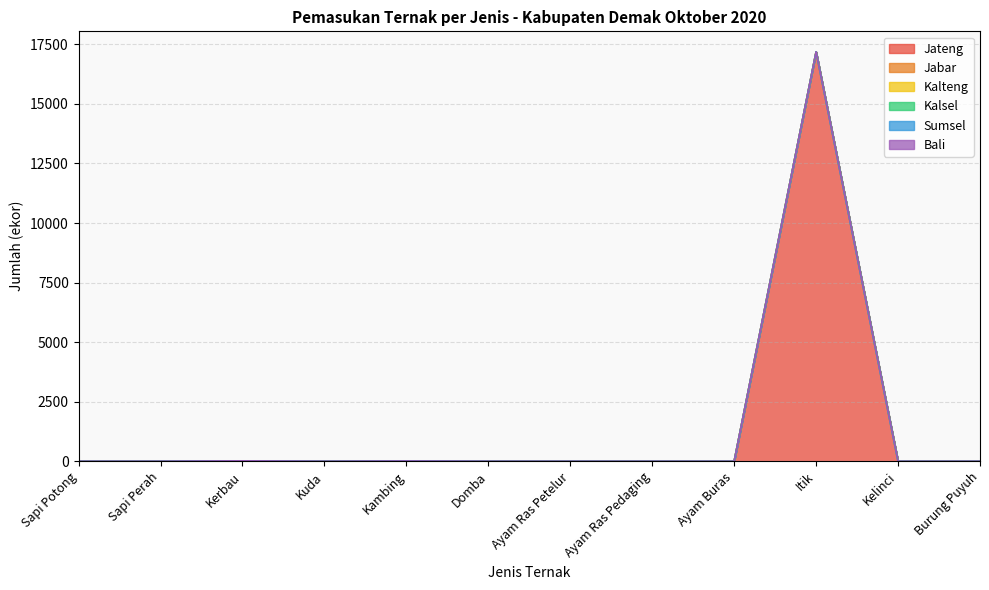

Between Sapi Potong and Kelinci, which is larger?

Sapi Potong